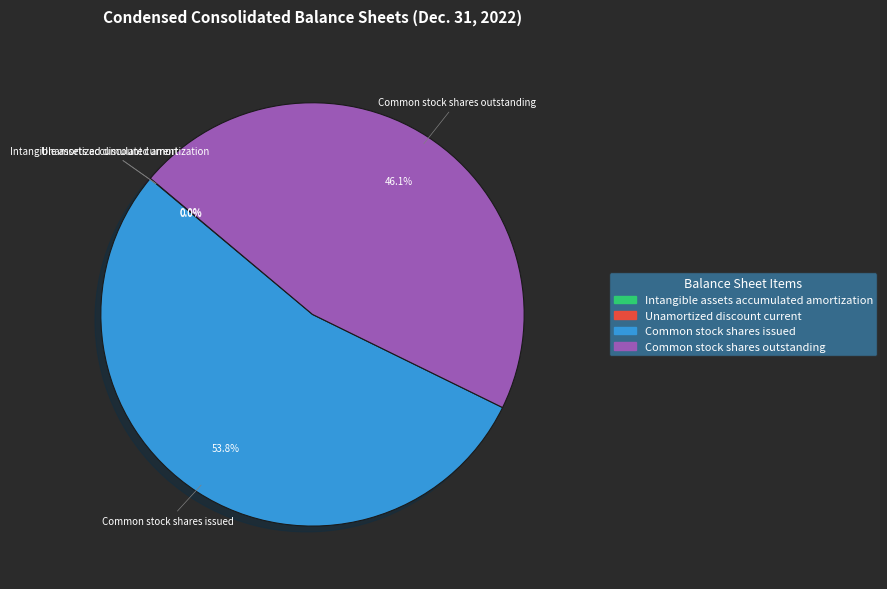

Which category accounts for the majority?

Common stock shares issued